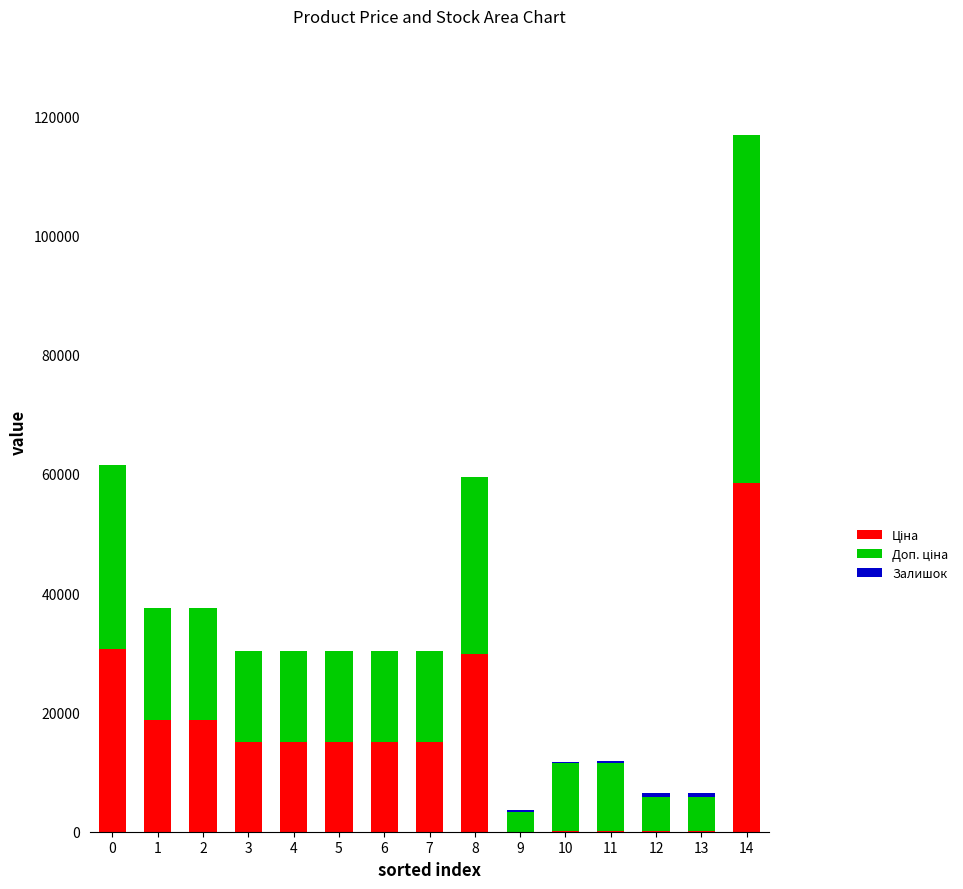

Does the chart contain stacked bars?

Yes